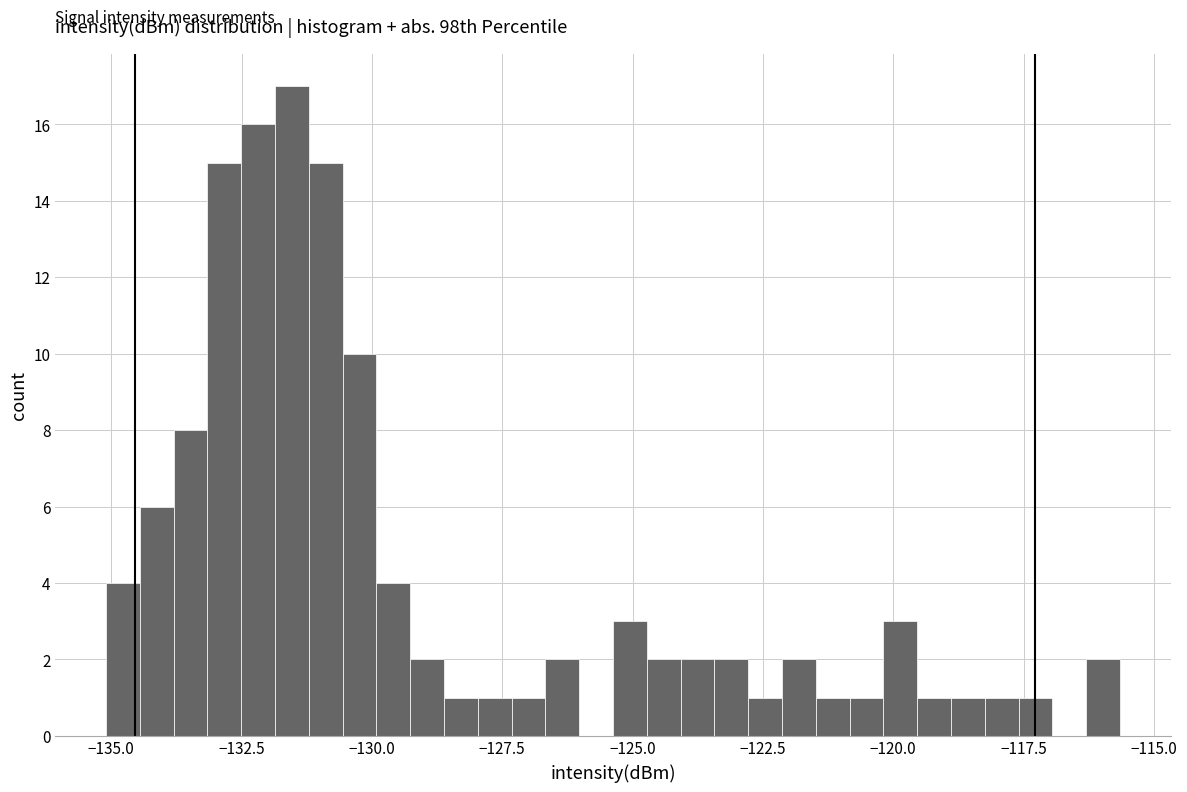

Read against the x-axis, roughly where is the centre of the tallest bar?

-131.5